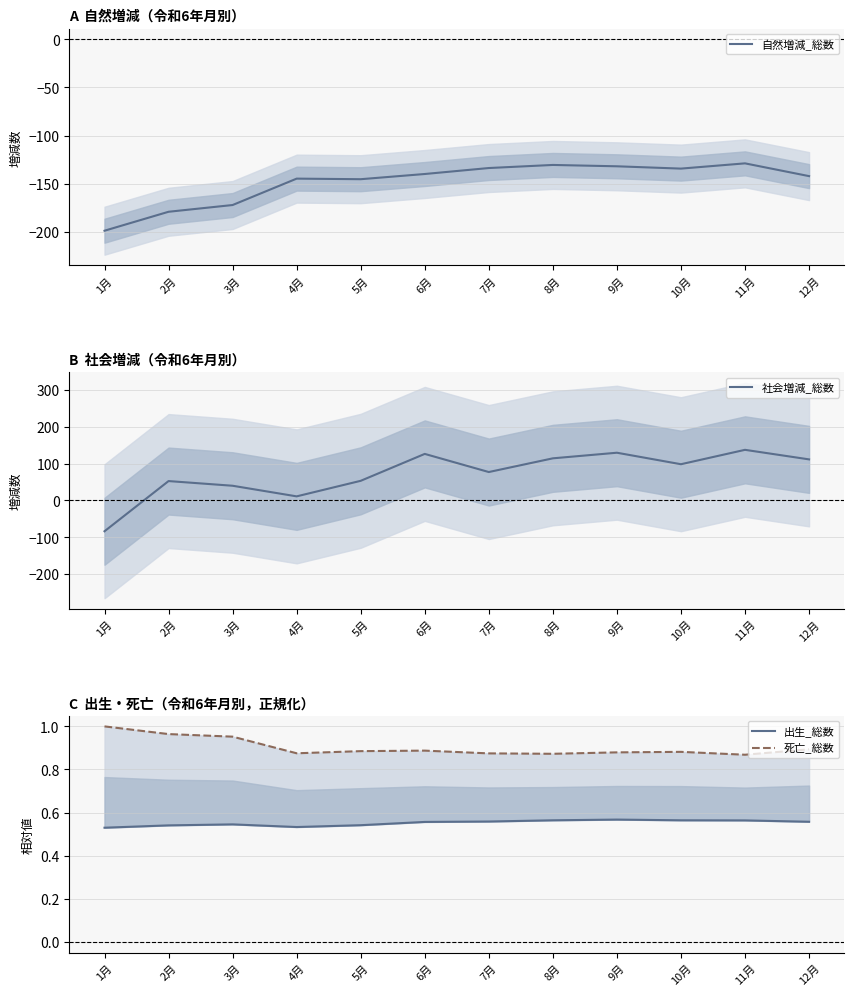

At which label is 出生_総数 closest to 0?

1月